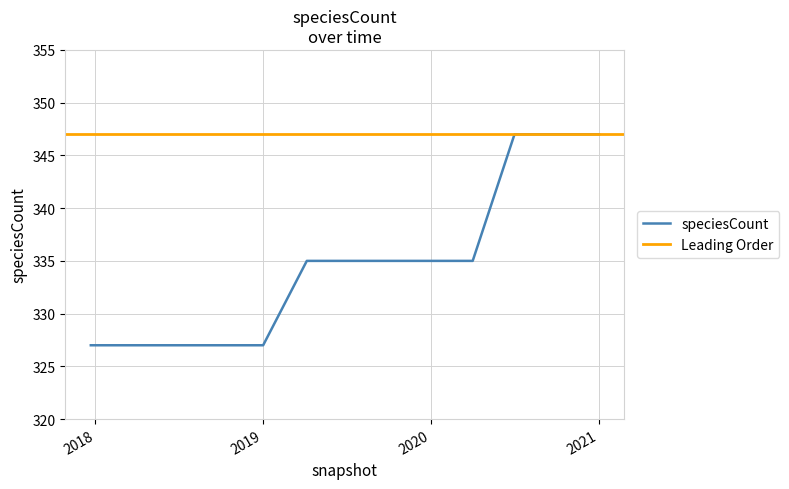

What is the minimum value shown in the chart?

327